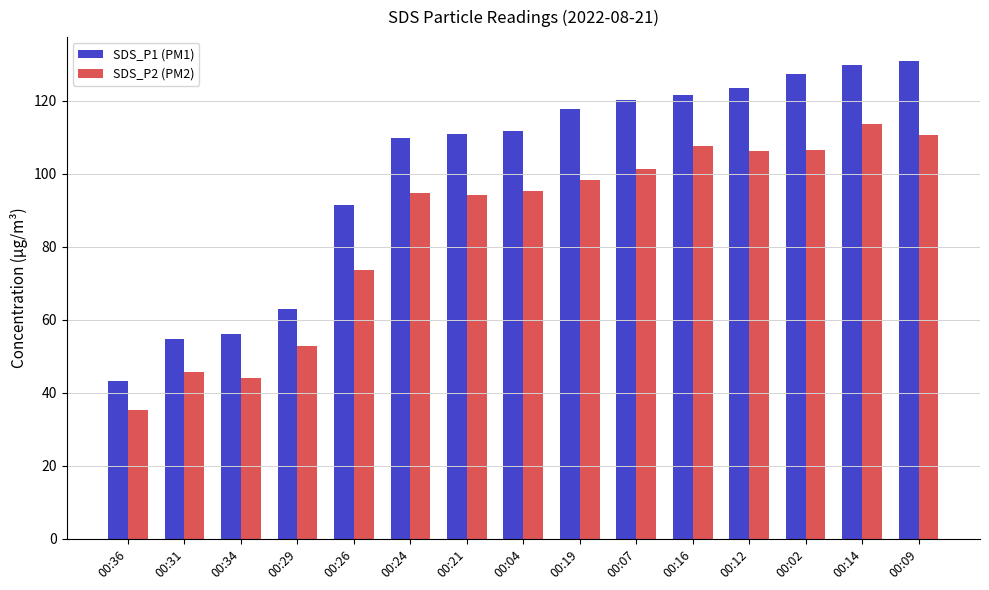

What is the label of the 10th bar from the right?

00:24